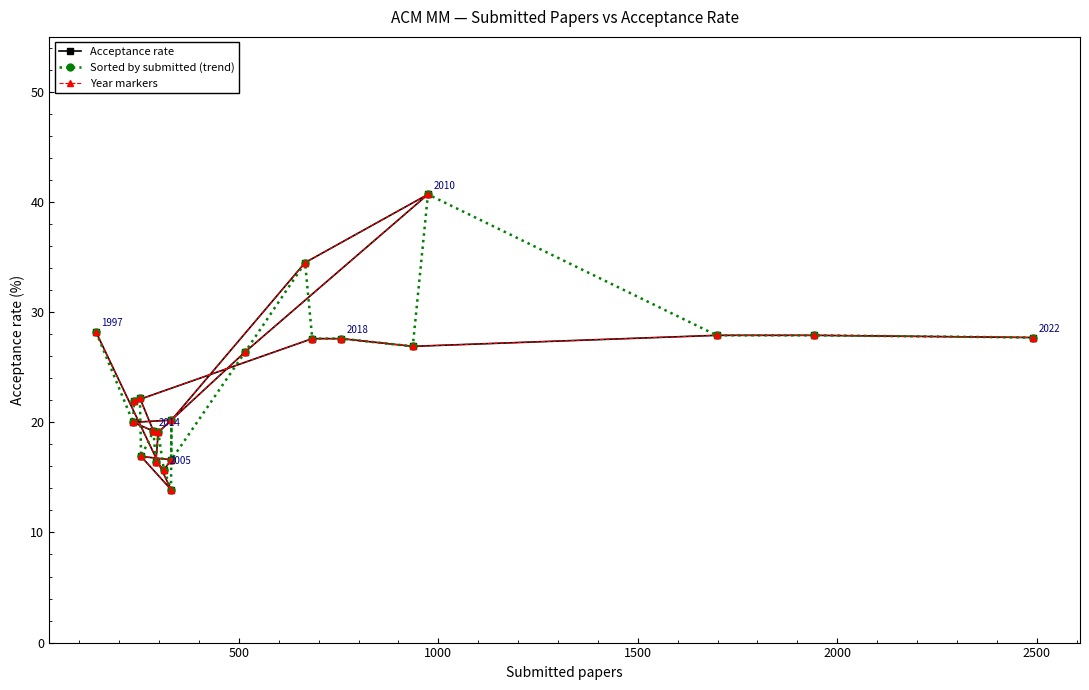

Count the number of data series in this chart.

3